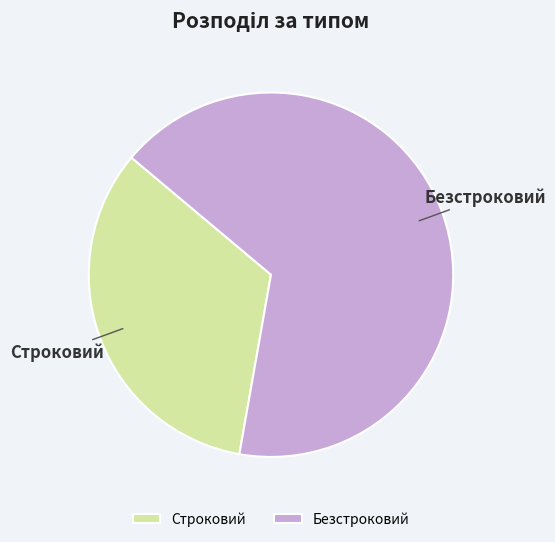

Between Безстроковий and Строковий, which is larger?

Безстроковий